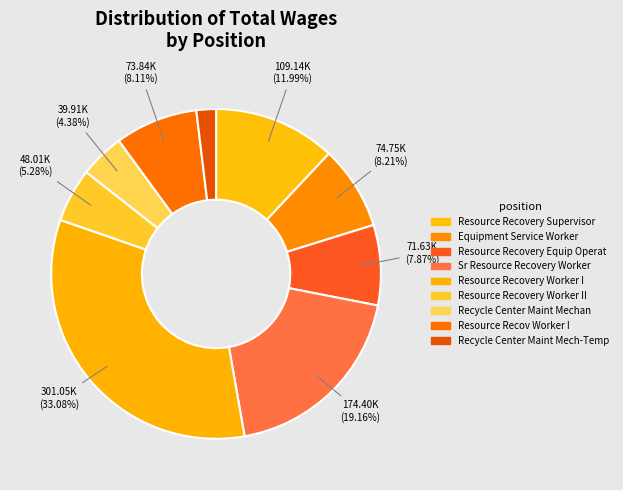

Count the number of slices in the pie.

9